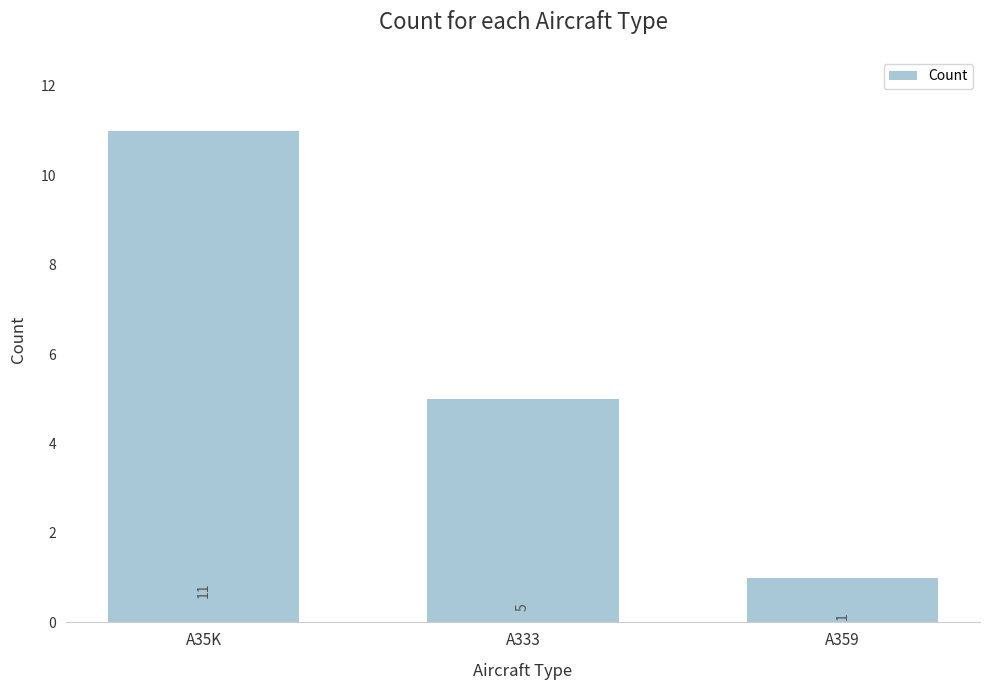

List the labels in order of value, largest first.

A35K, A333, A359